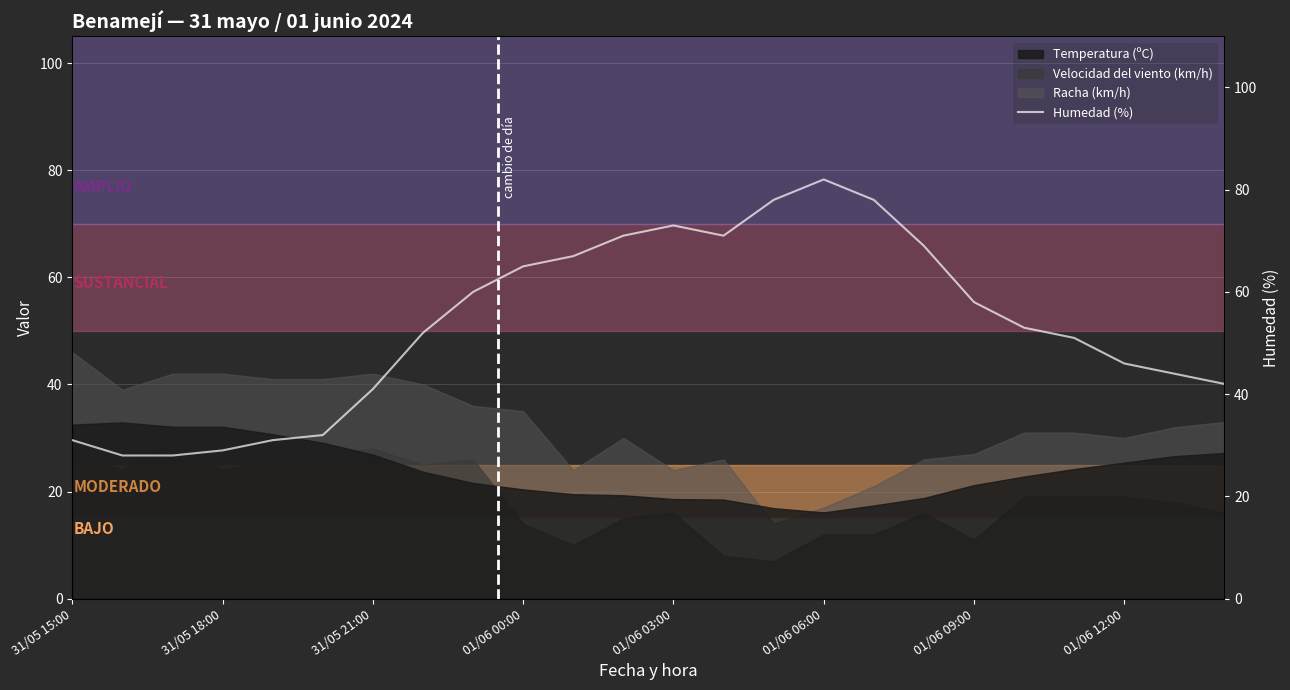

Where does the data first go above 53?

8